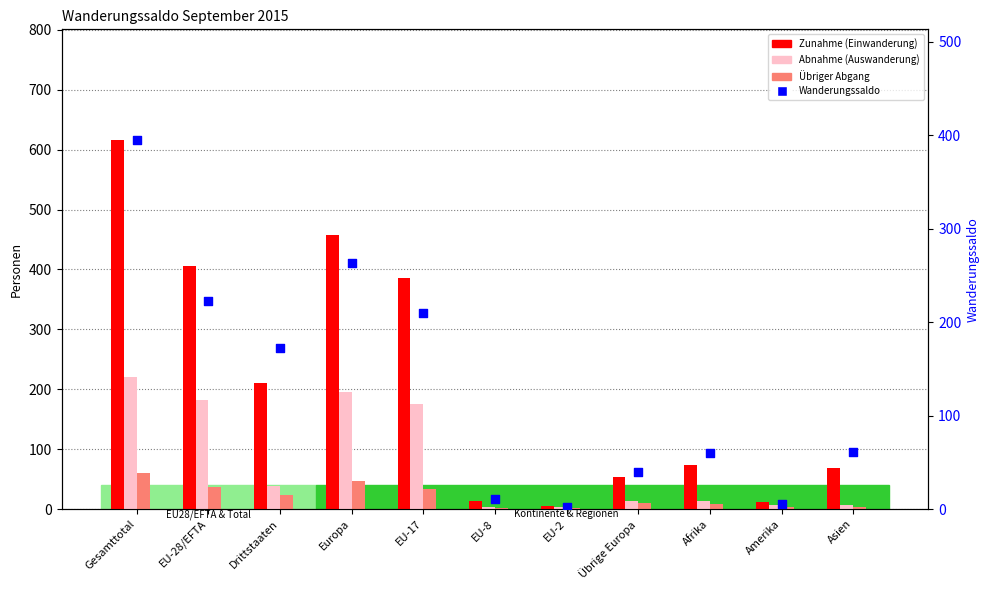

Which series reaches the maximum Y coordinate?

Zunahme (Einwanderung)